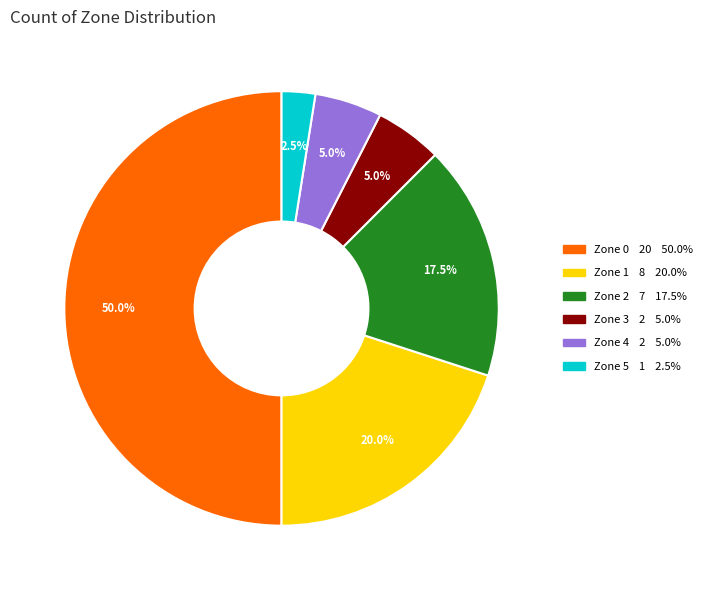

Which category has the biggest portion of the pie?

Zone 0